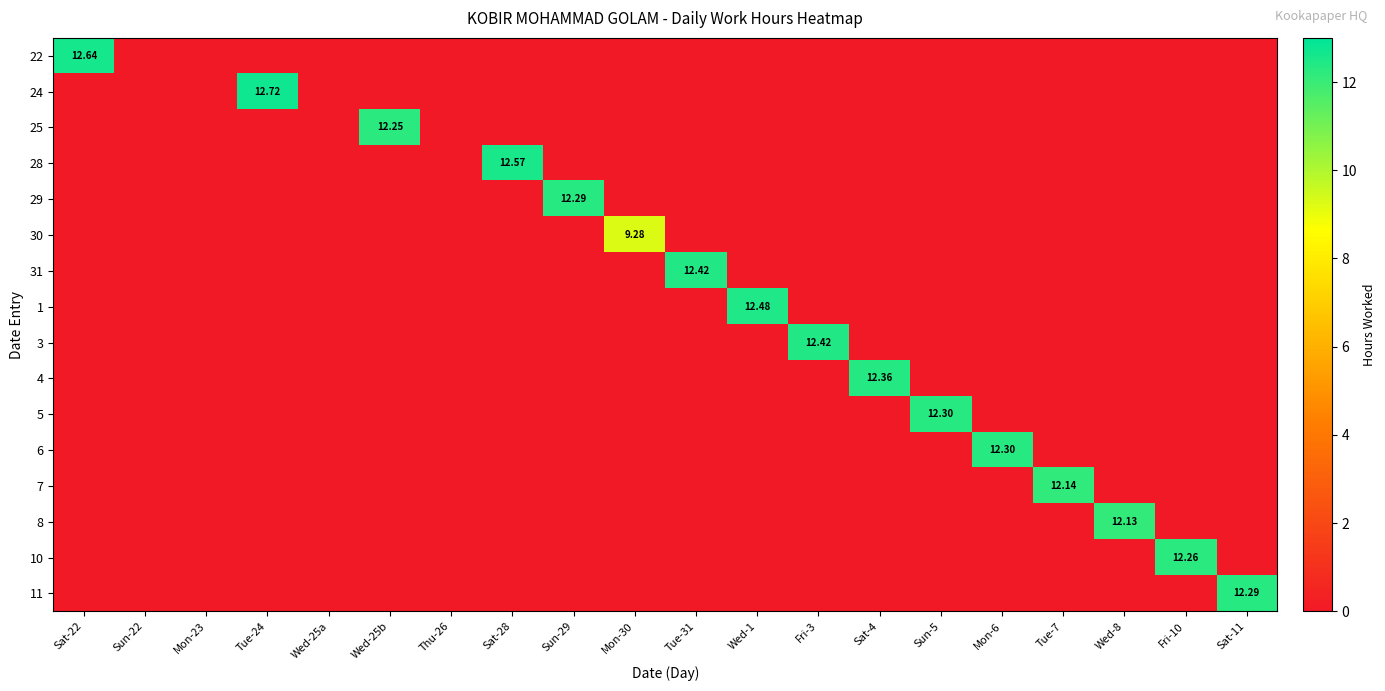

At which category is the sum across all series the highest?

Tue-24